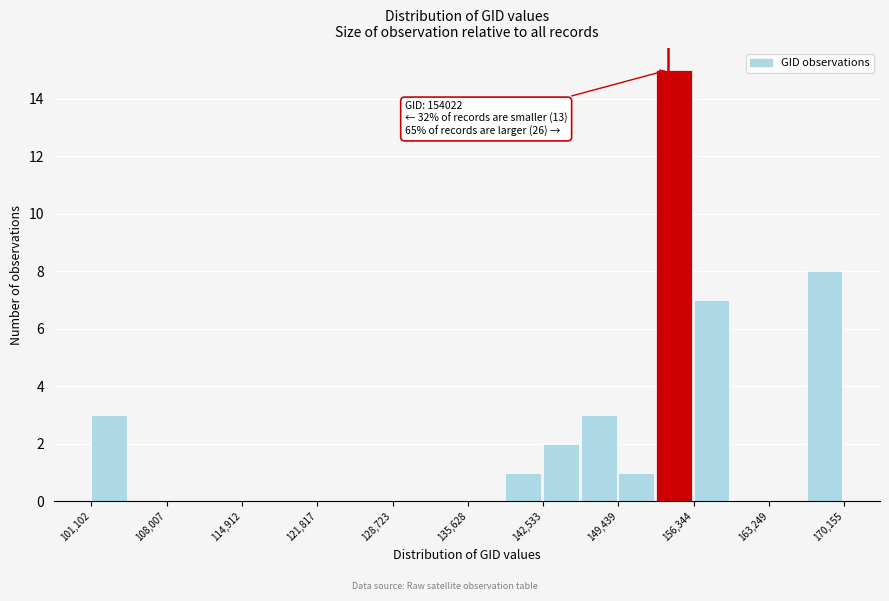

Read against the x-axis, roughly where is the centre of the tallest bar?

155000